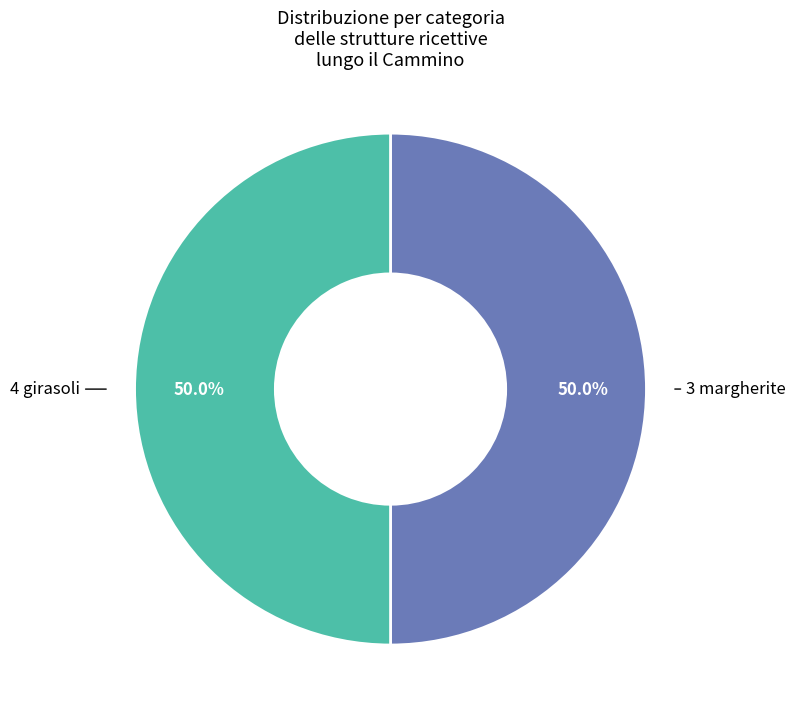

How many slices are in this pie chart?

2